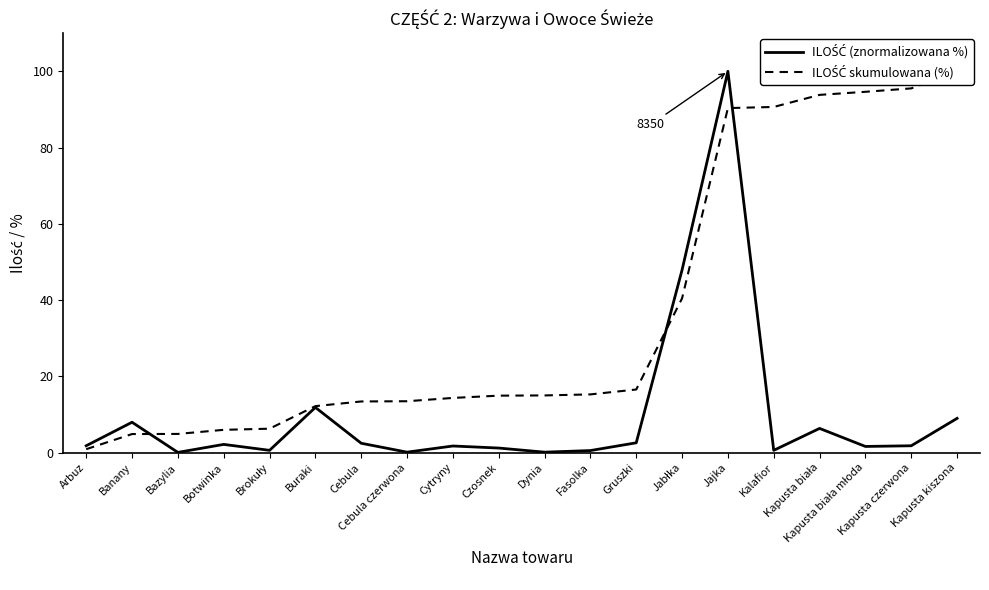

Reading right to left, what are all the values shown in this chart?

ILOŚĆ (znormalizowana %): Kapusta kiszona=9.0	Kapusta czerwona=1.8	Kapusta biała młoda=1.6	Kapusta biała=6.3	Kalafior=0.6	Jajka=100.0	Jabłka=47.9	Gruszki=2.6	Fasolka=0.5	Dynia=0.1	Czosnek=1.2	Cytryny=1.7	Cebula czerwona=0.1	Cebula=2.5	Buraki=11.9	Brokuły=0.6	Botwinka=2.2	Bazylia=0.1	Banany=8.0	Arbuz=1.8
ILOŚĆ skumulowana (%): Kapusta kiszona=100.0	Kapusta czerwona=95.5	Kapusta biała młoda=94.6	Kapusta biała=93.8	Kalafior=90.6	Jajka=90.3	Jabłka=40.5	Gruszki=16.6	Fasolka=15.3	Dynia=15.0	Czosnek=14.9	Cytryny=14.3	Cebula czerwona=13.5	Cebula=13.4	Buraki=12.2	Brokuły=6.3	Botwinka=6.0	Bazylia=4.9	Banany=4.9	Arbuz=0.9